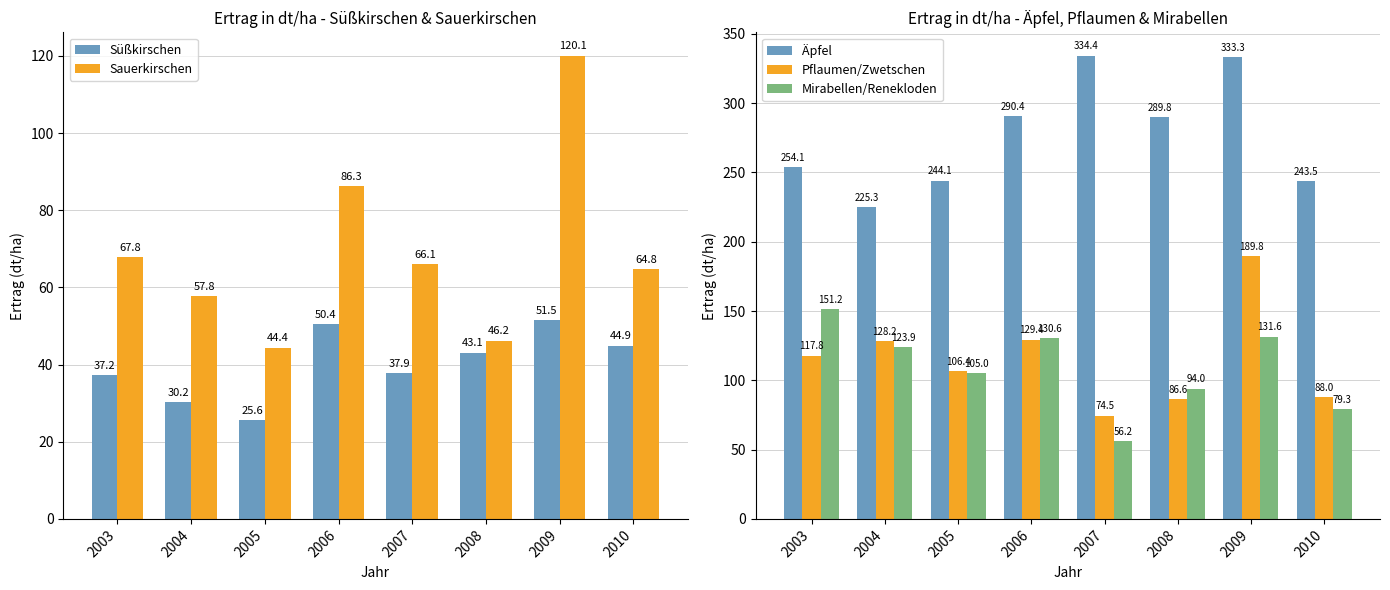

At which label does Sauerkirschen first exceed 66?

2003